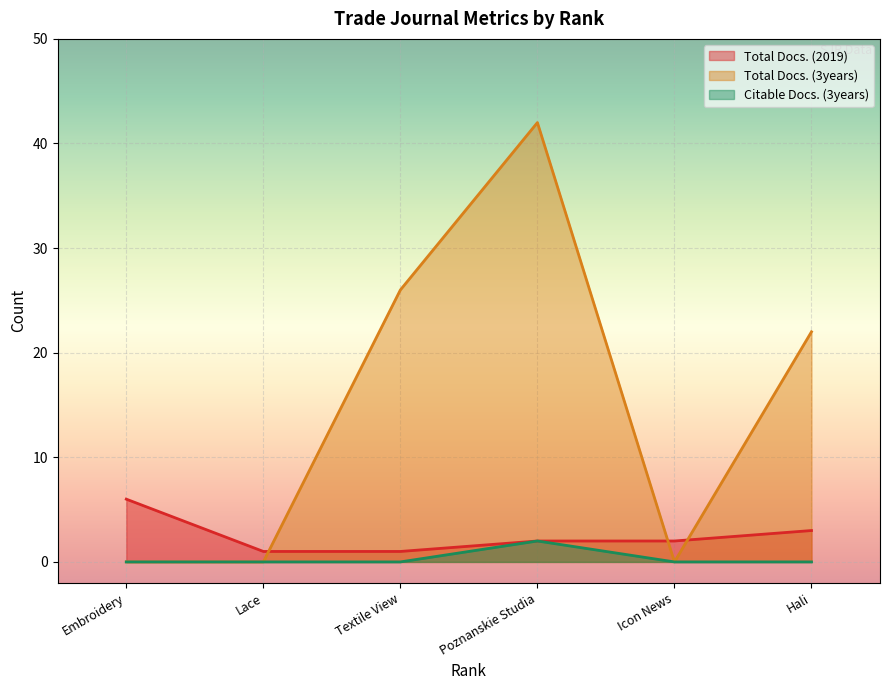

Between Lace and Poznanskie Studia, which is larger?

Poznanskie Studia